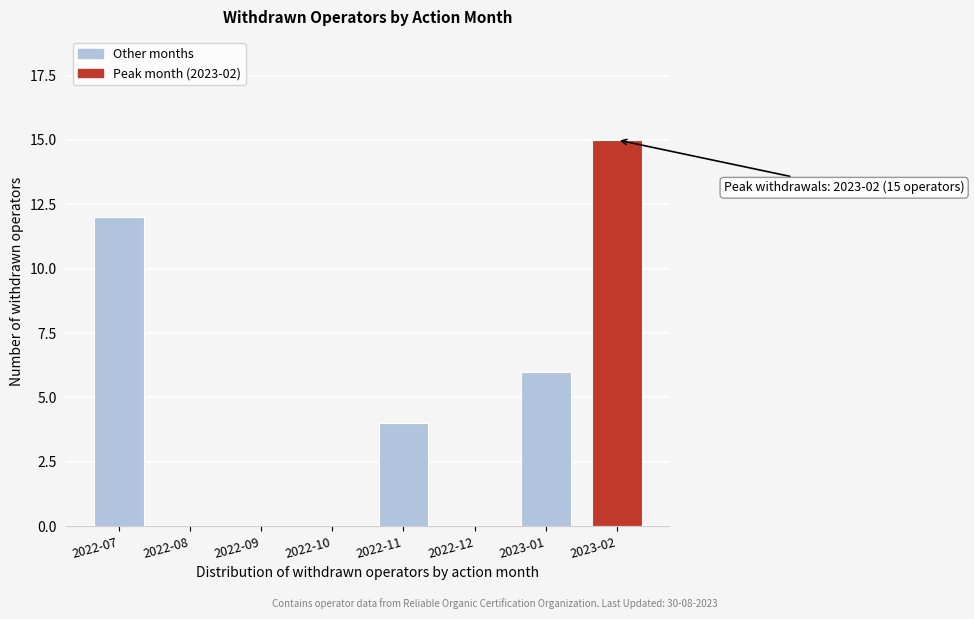

Reading left to right, what are all the values shown in this chart?

2022-07=12	2022-08=0	2022-09=0	2022-10=0	2022-11=4	2022-12=0	2023-01=6	2023-02=15